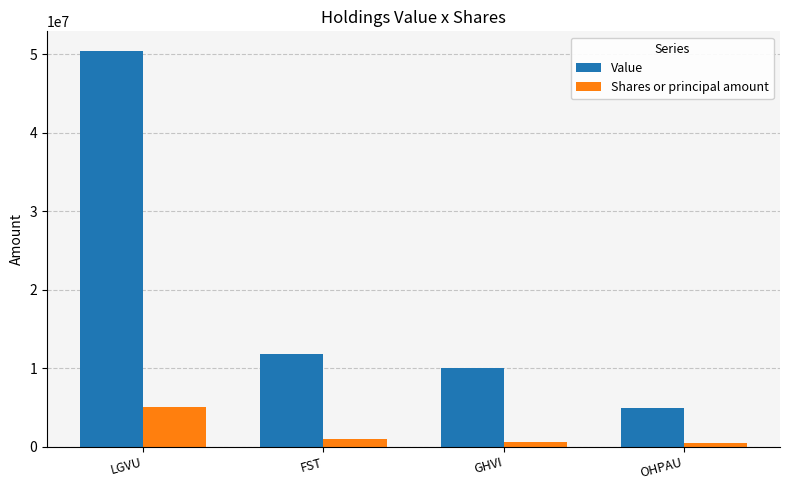

What is the minimum value for Value?

4960000